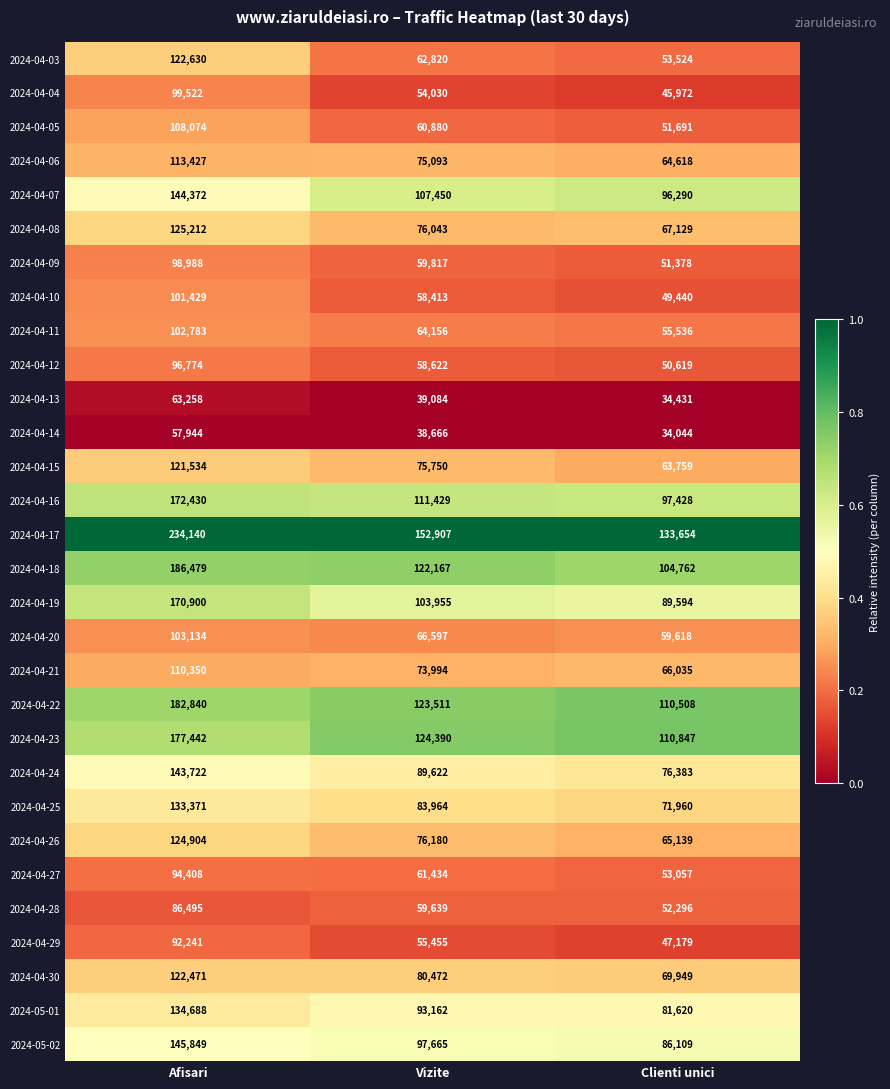

At which category is the sum across all series the highest?

Afisari